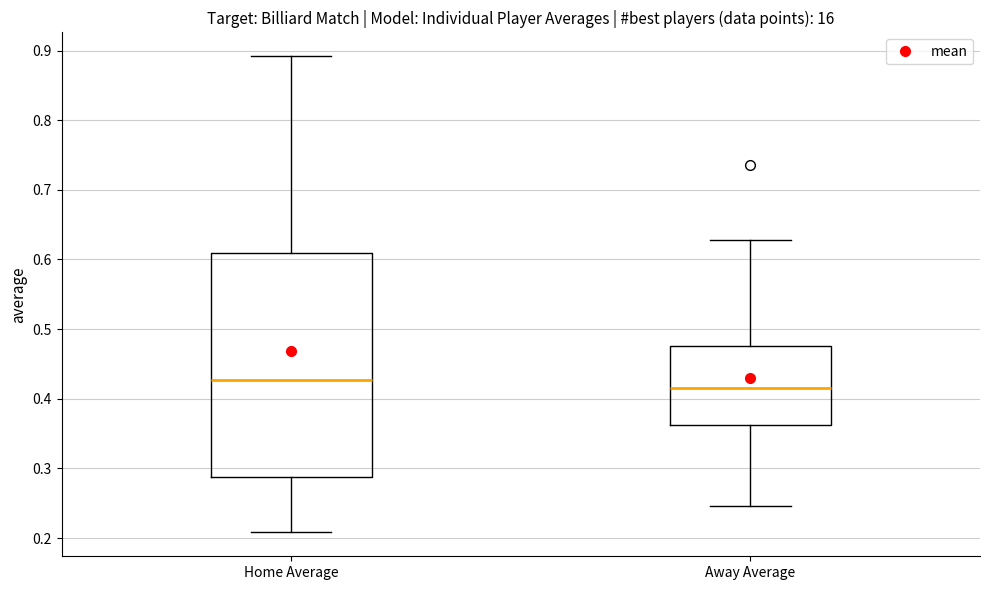

Where is the upper edge of the box for Home Average on the y-axis? The values are not printed on the chart, so give them approximately, as read against the axis.

0.61